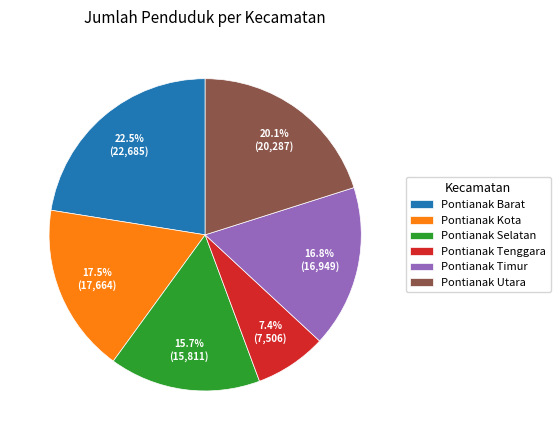

Approximately how many times larger is the value at Pontianak Timur compared to Pontianak Utara?

0.8